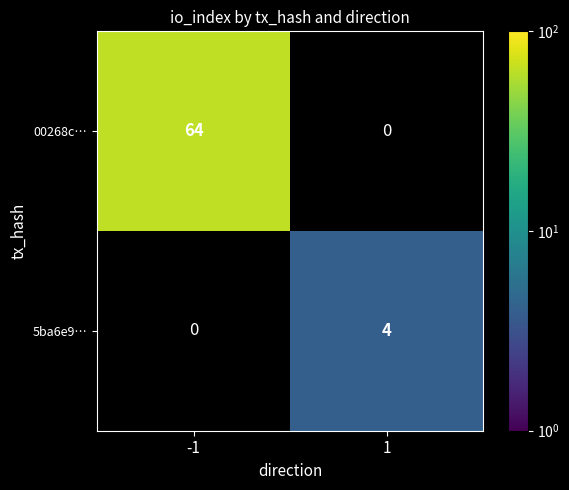

Reading left to right, transcribe all the data shown in this chart.

00268c…: -1=64	1=0
5ba6e9…: -1=0	1=4